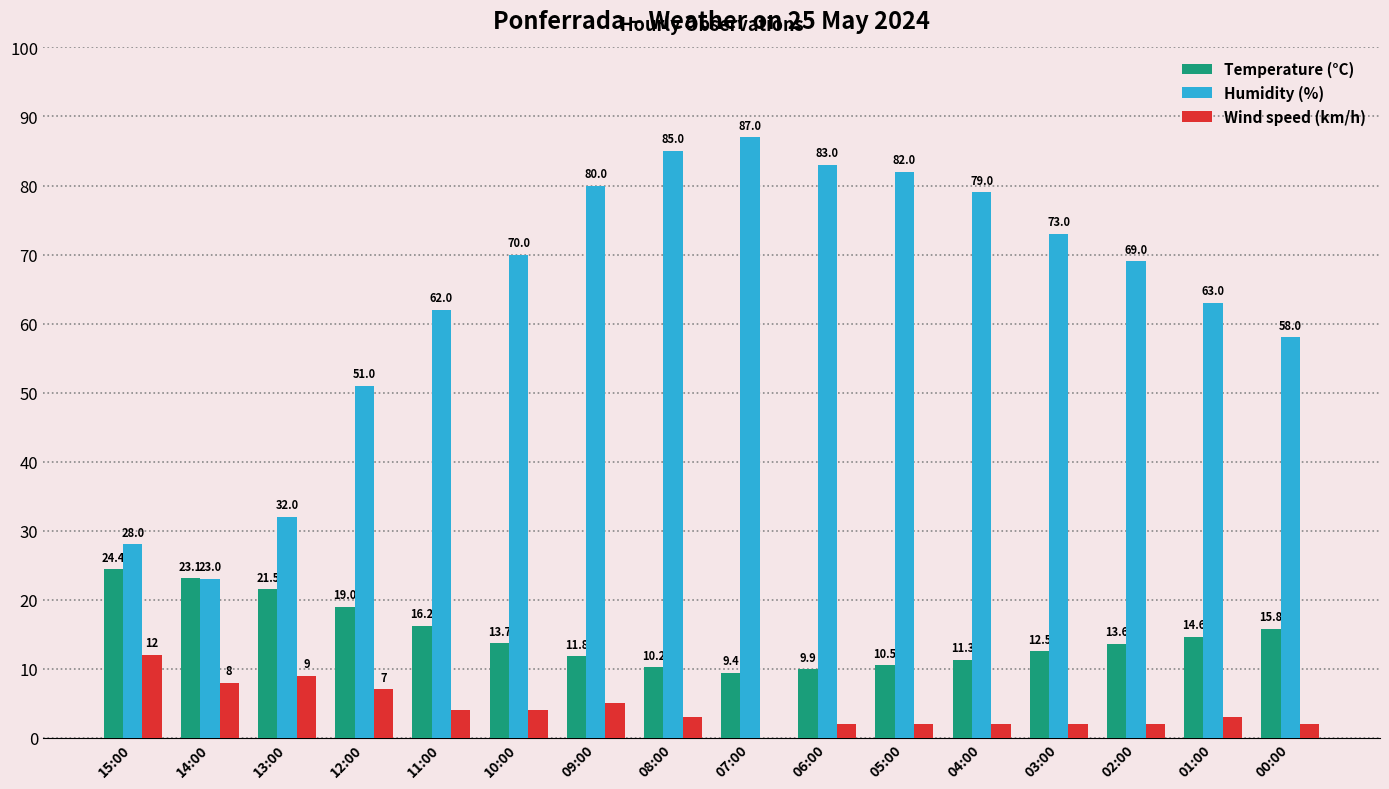

Is it true that Temperature (°C) equals 16.2 at 11:00?

True